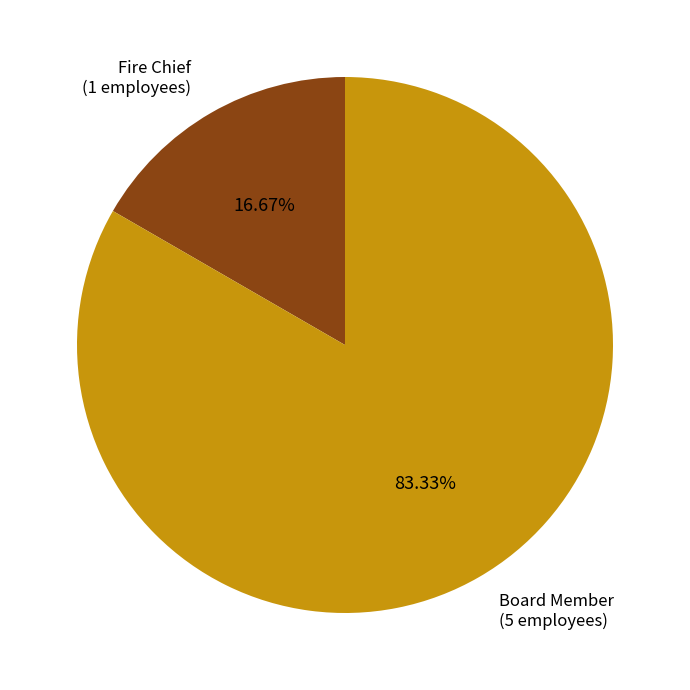

To the nearest percent, what percentage of the pie is Fire Chief?

17%